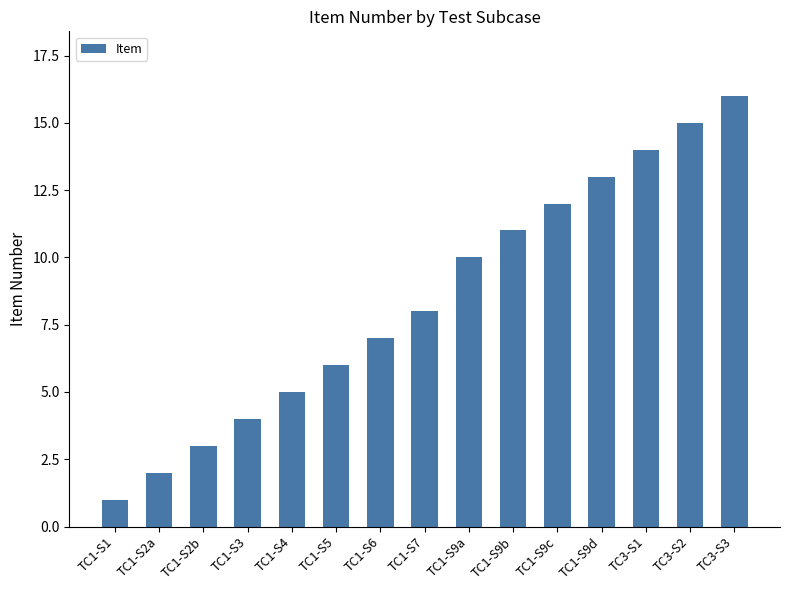

The chart shows a value of 8 at TC1-S7. True or false?

True